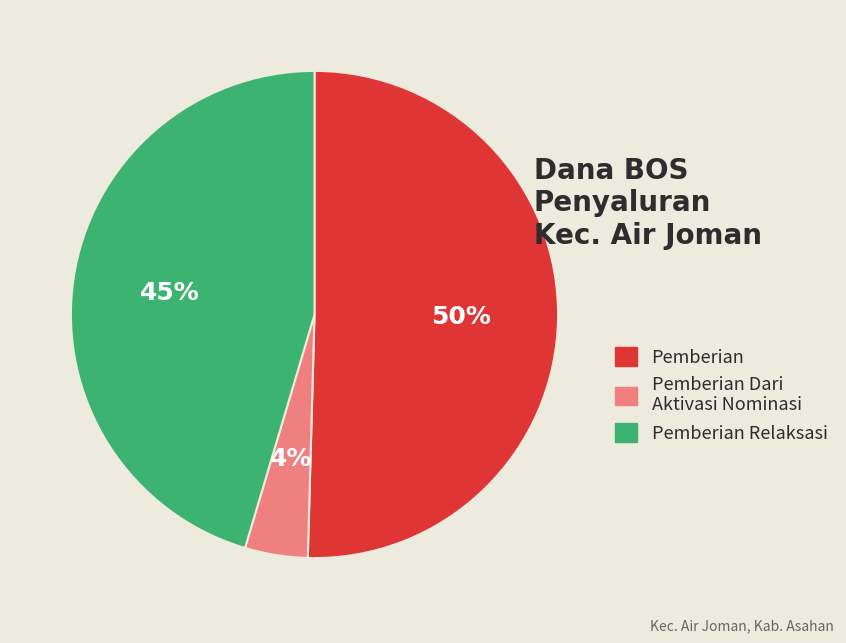

Rank the categories by value from highest to lowest.

Pemberian, Pemberian Relaksasi, Pemberian Dari Aktivasi Nominasi